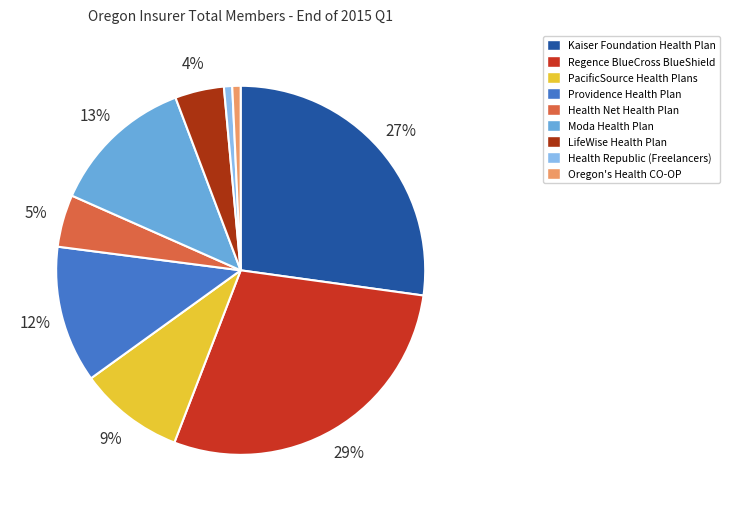

Is it true that LifeWise Health Plan is 4% of the pie?

True